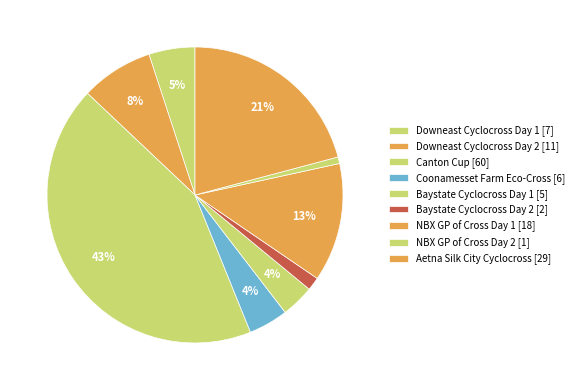

What percentage is NOT represented by Aetna Silk City Cyclocross?

79.1%